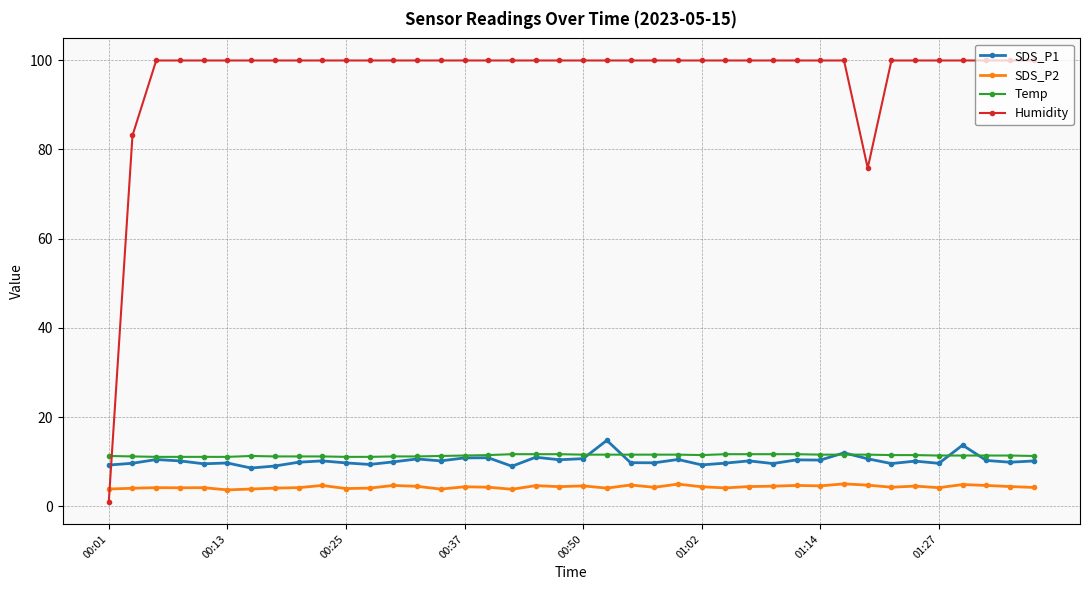

Does the chart have visible grid lines?

Yes